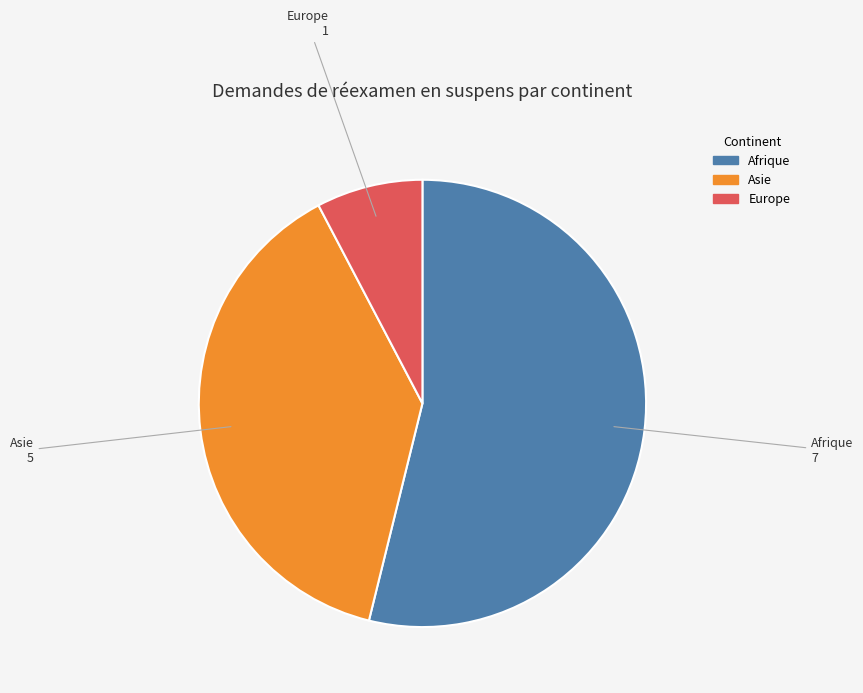

Which category has the biggest portion of the pie?

Afrique